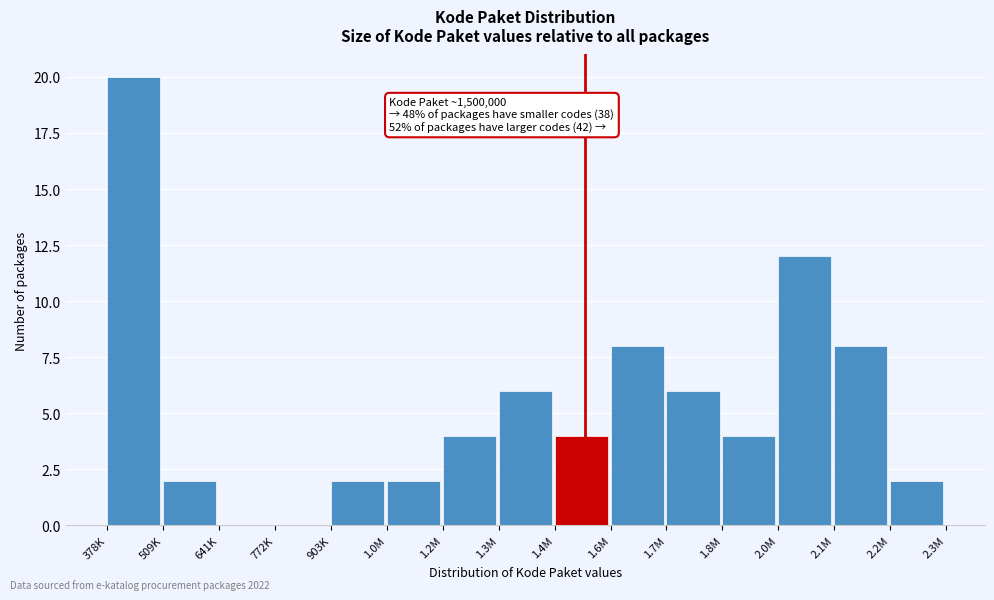

Reading left to right, transcribe all the data shown in this chart.

378K=20	509K=2	641K=0	772K=0	903K=2	1.0M=2	1.2M=4	1.3M=6	1.4M=4	1.6M=8	1.7M=6	1.8M=4	2.0M=12	2.1M=8	2.2M=2